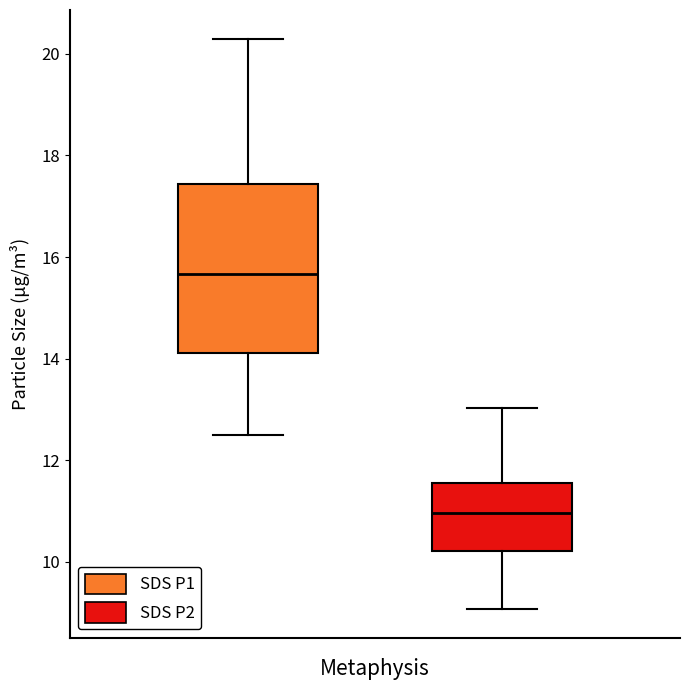

Where does the upper whisker of the box for SDS_P2 end on the y-axis? The values are not printed on the chart, so give them approximately, as read against the axis.

13.0